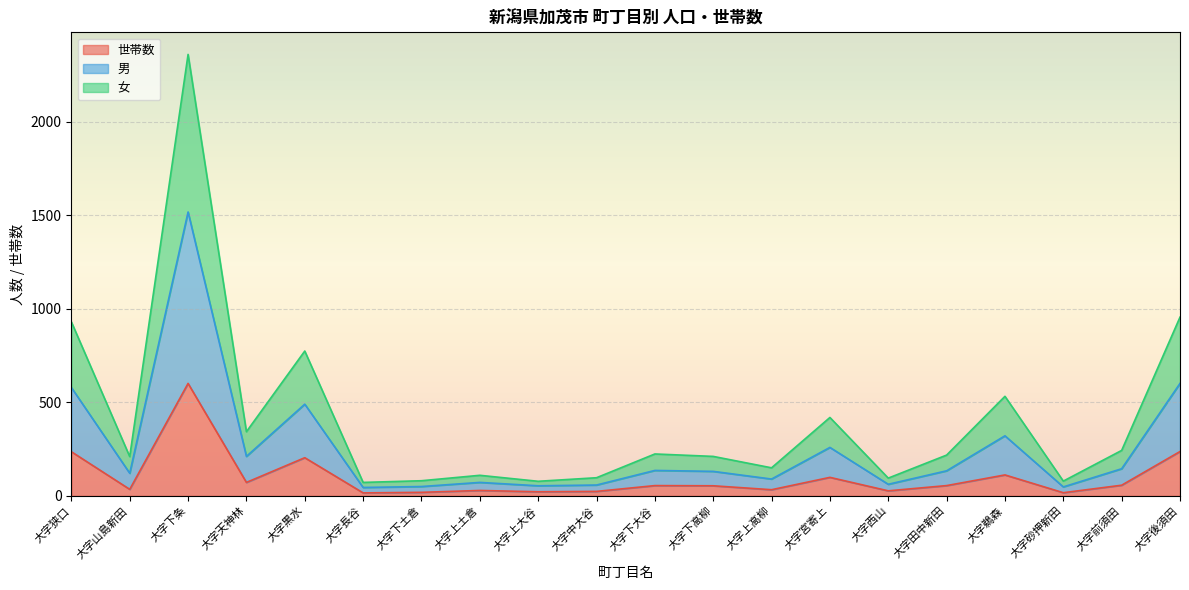

Rank the series by their maximum value, from lowest to highest.

世帯数, 女, 男